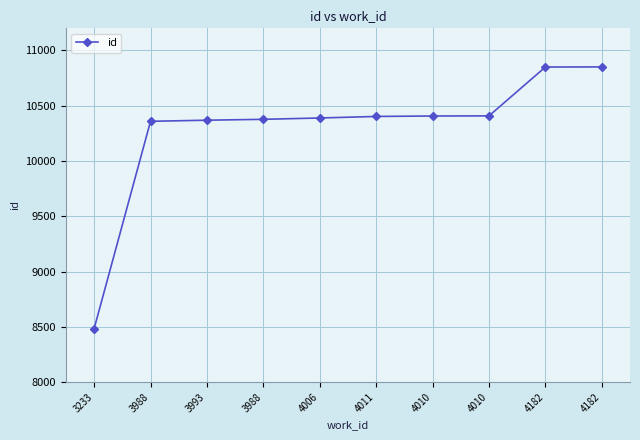

What is the label of the 1st point from the right?

4182